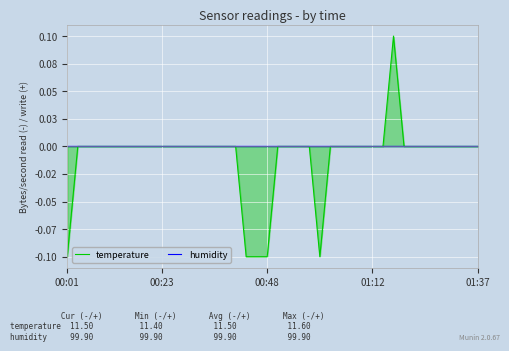

What are all the series names shown in the legend?

temperature, humidity